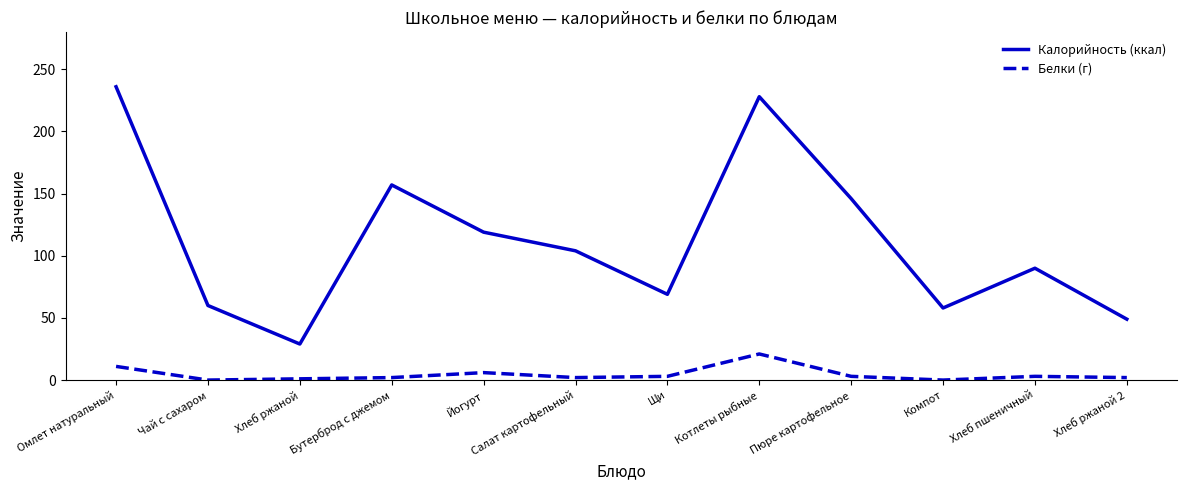

Which category has the highest value across all series?

Омлет натуральный